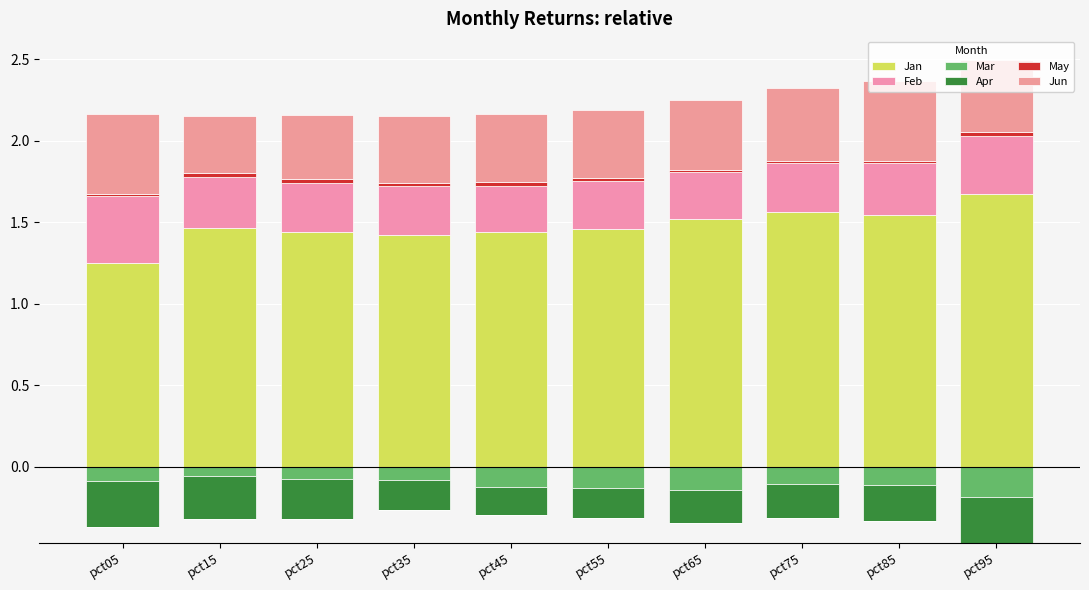

How many groups of bars are there?

10